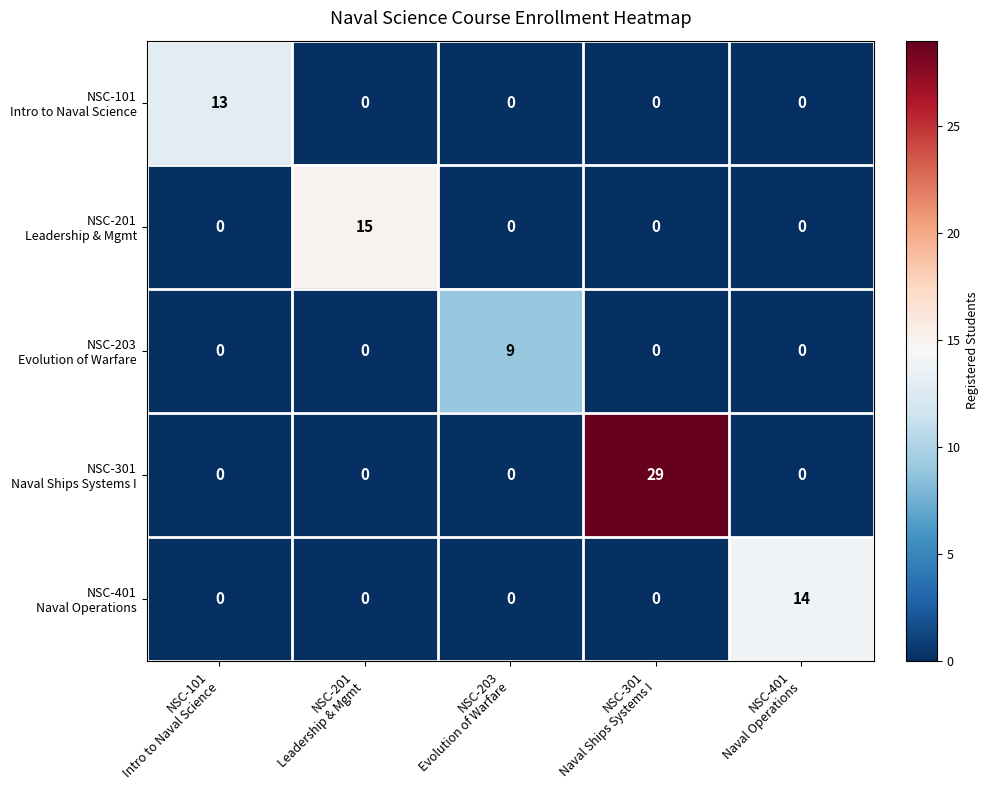

What is the greatest value displayed?

29